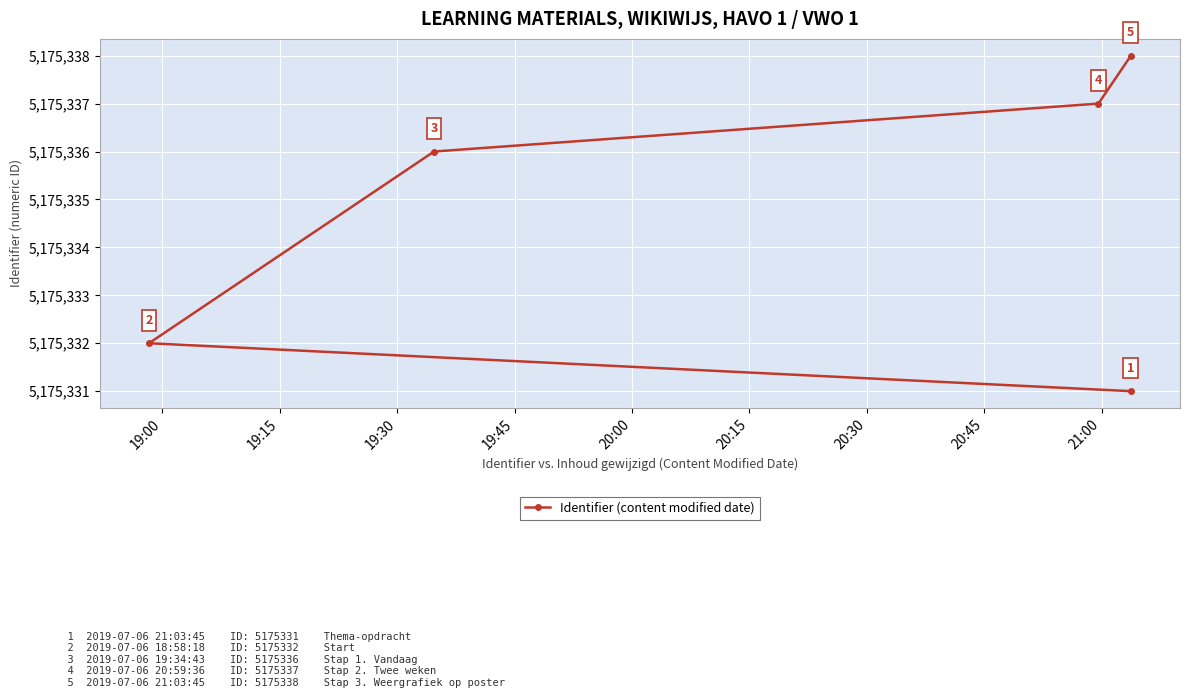

What is the sum of all values?

25876674